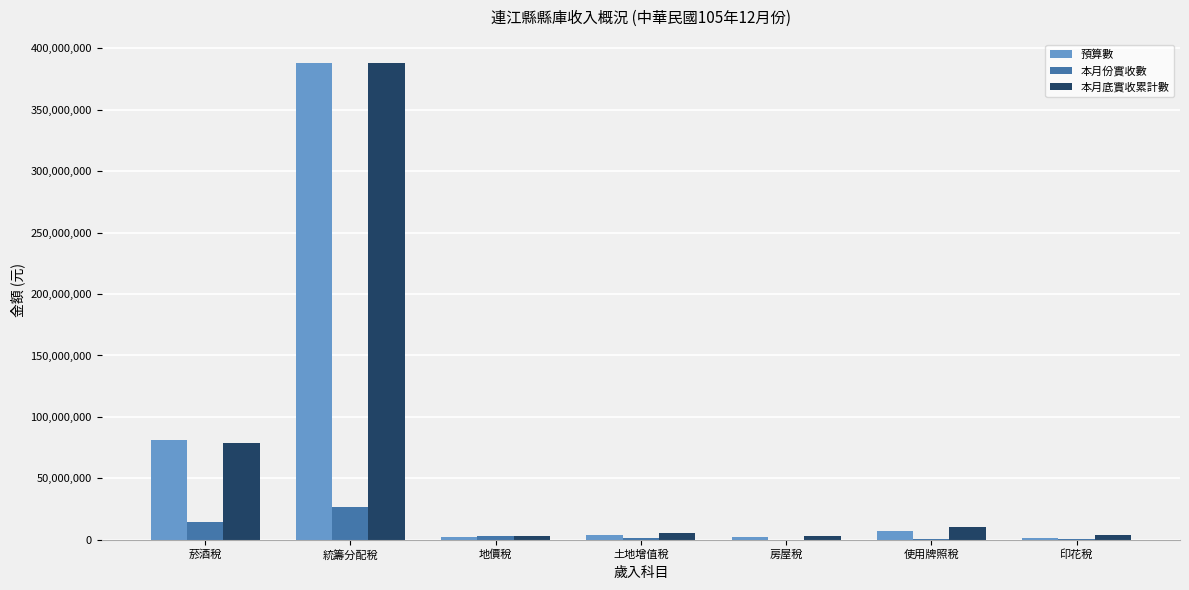

At which category is the sum across all series the highest?

統籌分配稅